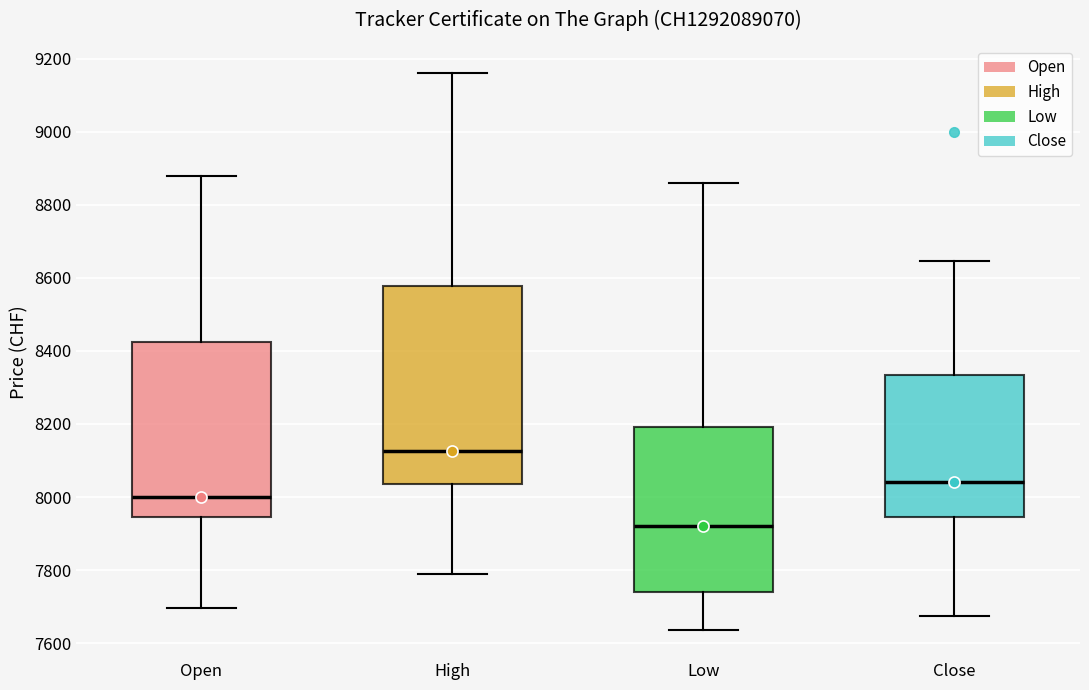

Comparing the boxes themselves (not the whiskers), which one is the tallest?

High